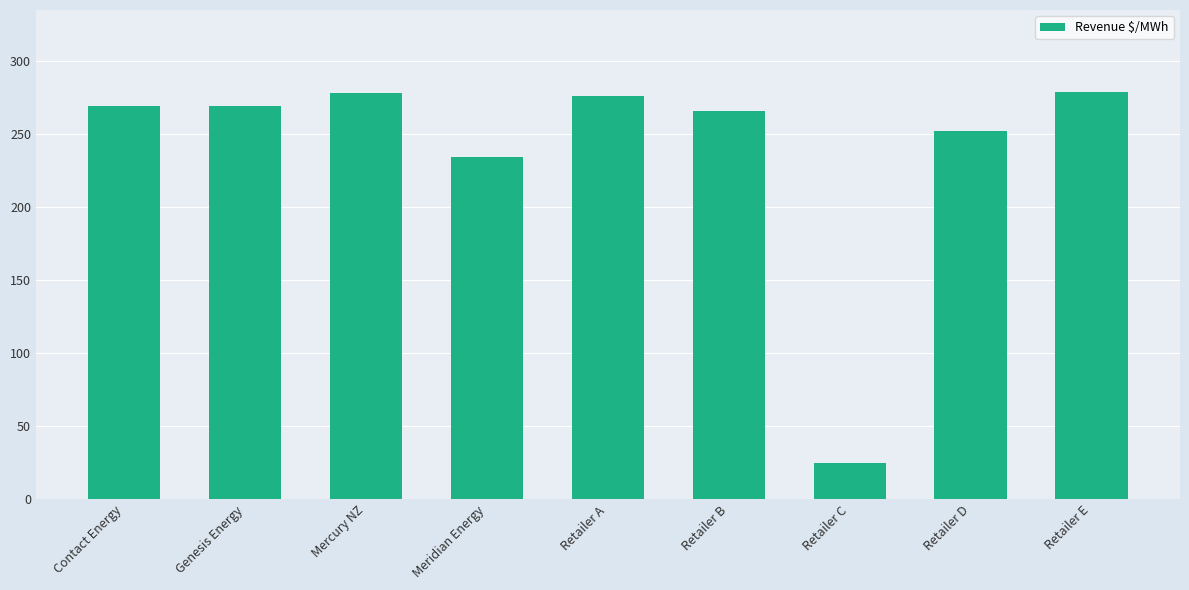

What position from the left is Retailer B?

6